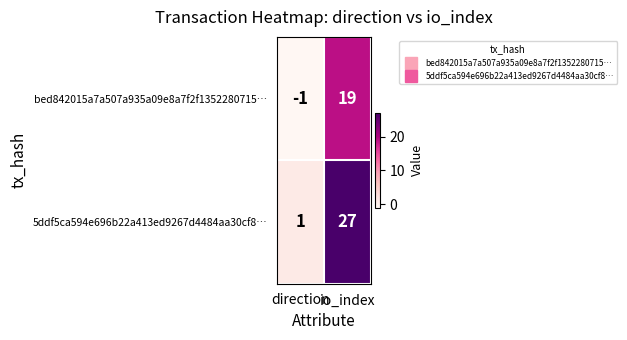

Is it true that bed842015a7a507a935a09e8a7f2f1352280715… equals 7 at io_index?

False